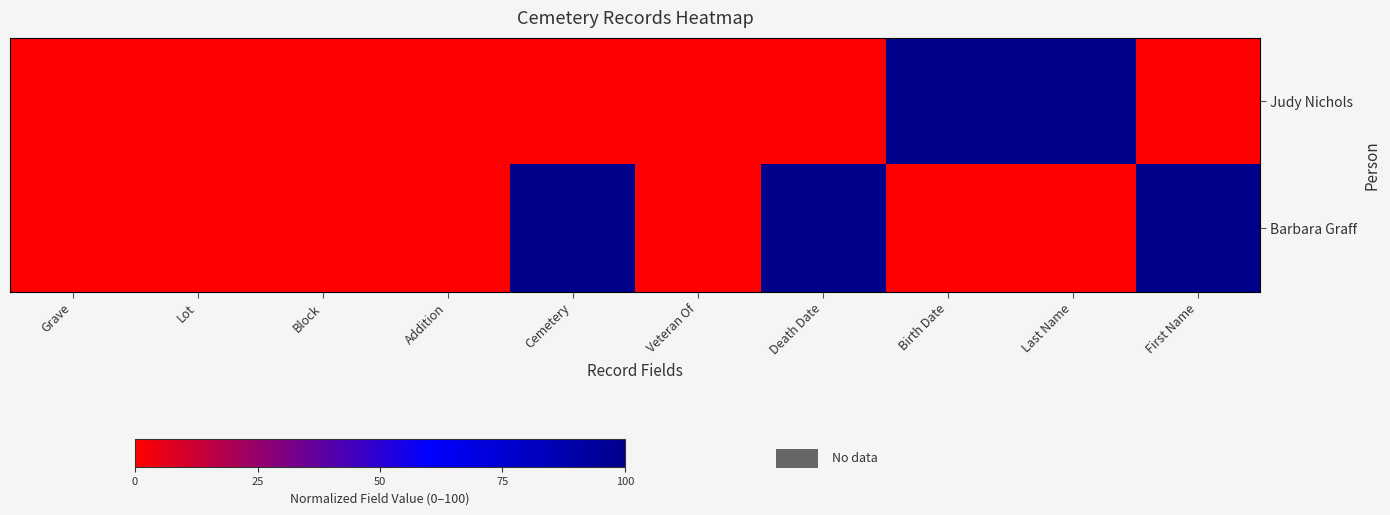

Between Last Name and First Name, which series saw the biggest shift?

Judy Nichols